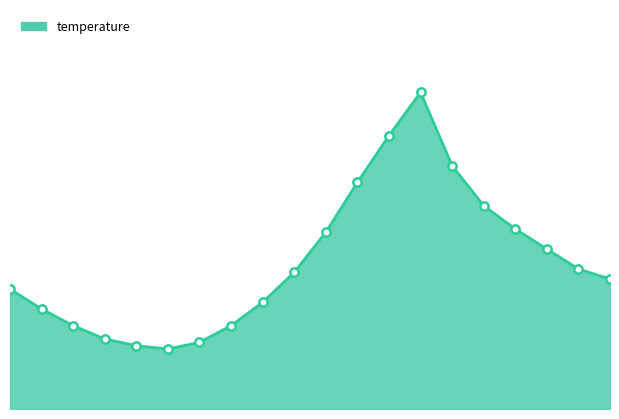

What is the greatest value displayed?

19.5